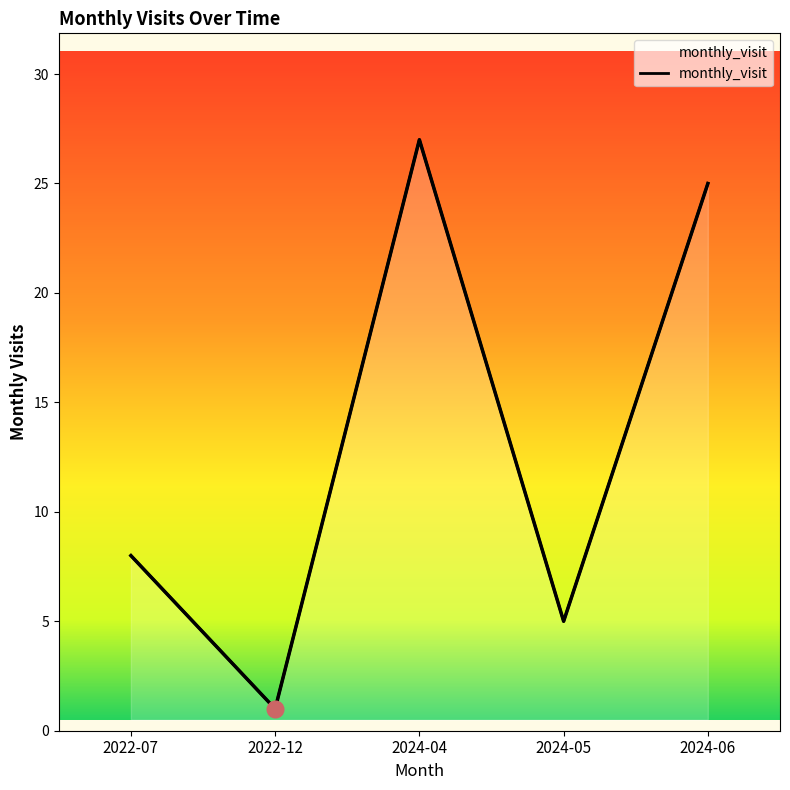

What is the smallest value displayed?

1